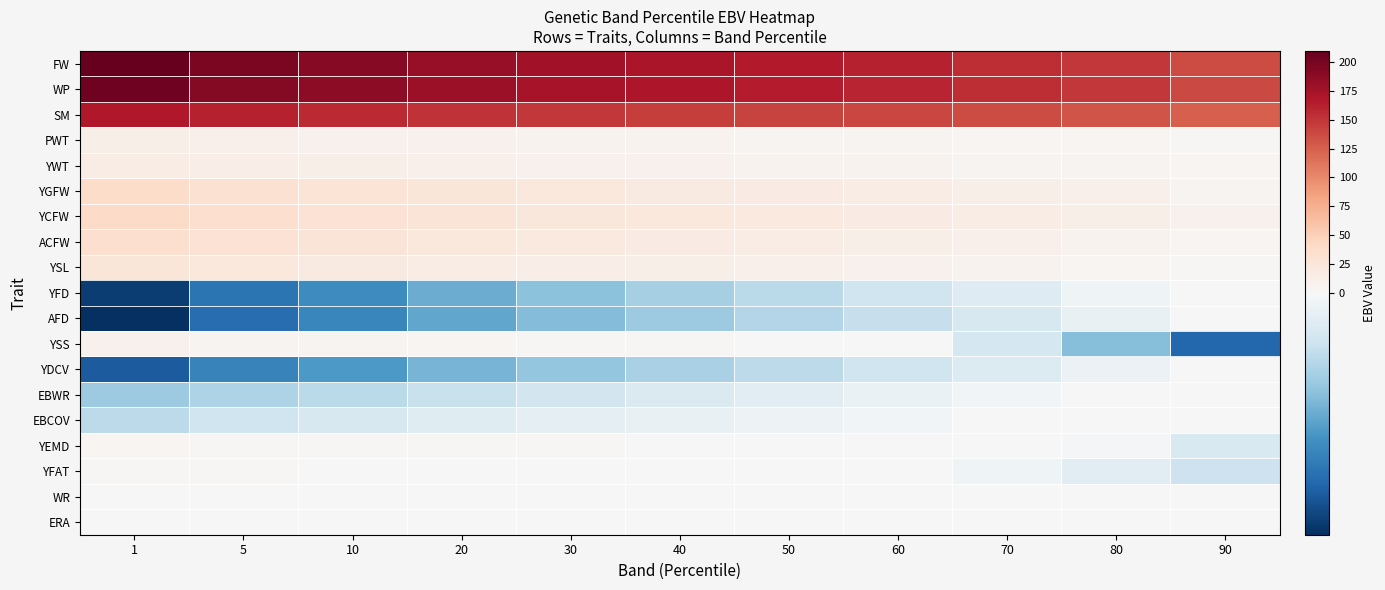

Which category has the lowest value across all series?

1